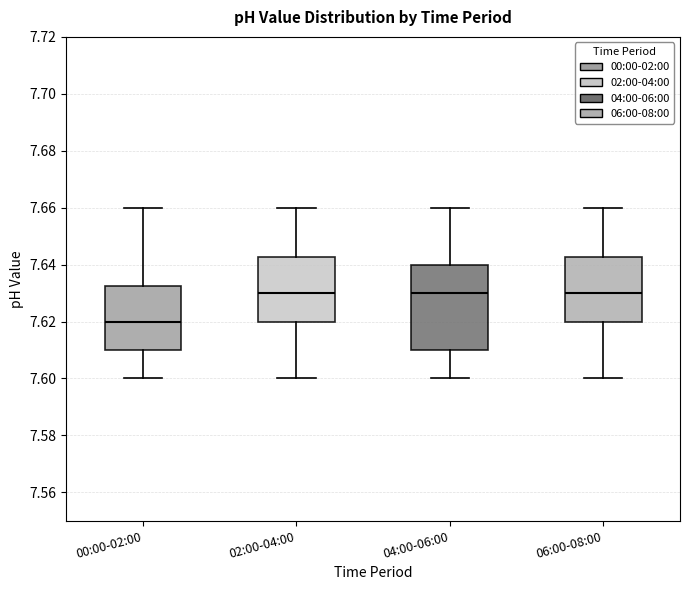

Which box is the tallest, from its lower edge to its upper edge?

04:00-06:00